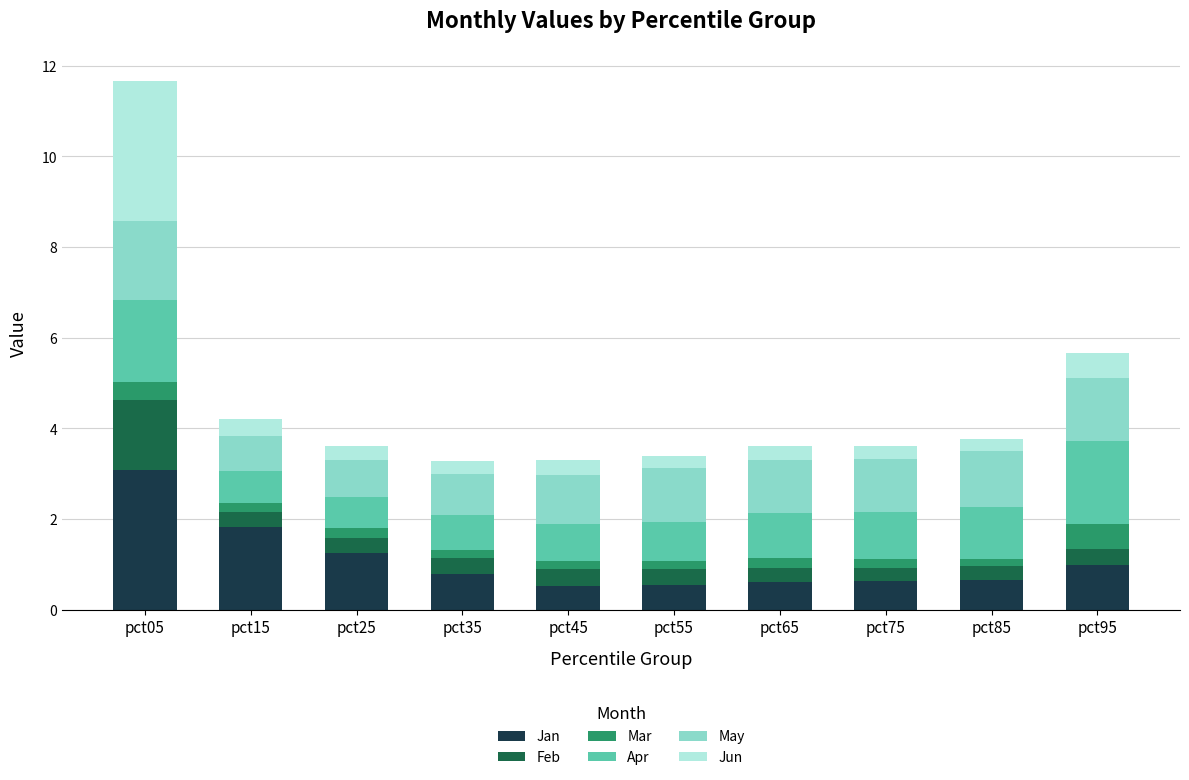

What is the difference between the maximum and second lowest values in the Jan series?

2.5